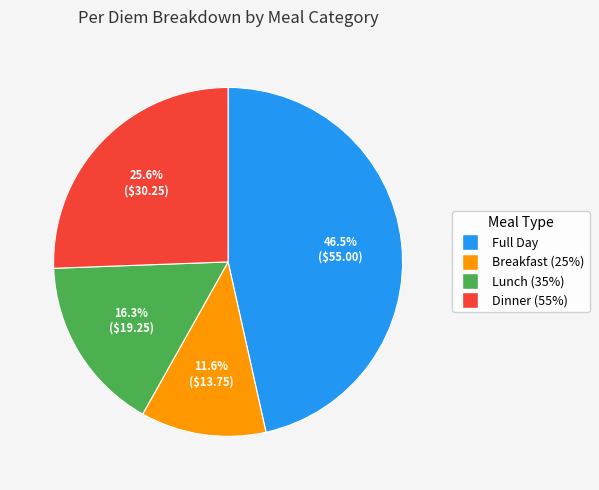

Does Breakfast (25%) account for over 50% of the chart?

No